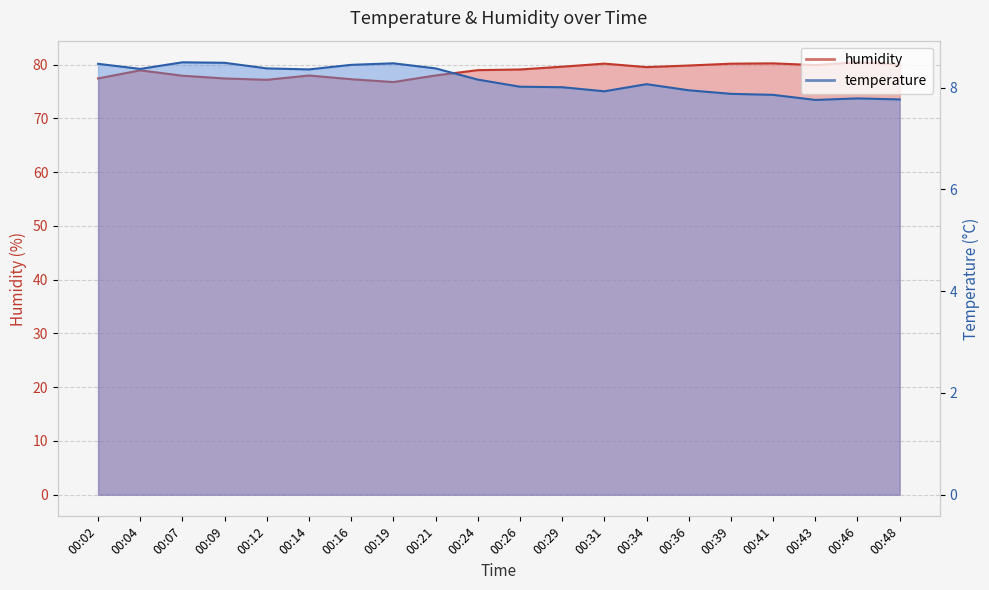

True or false: temperature and humidity cross at least once.

False